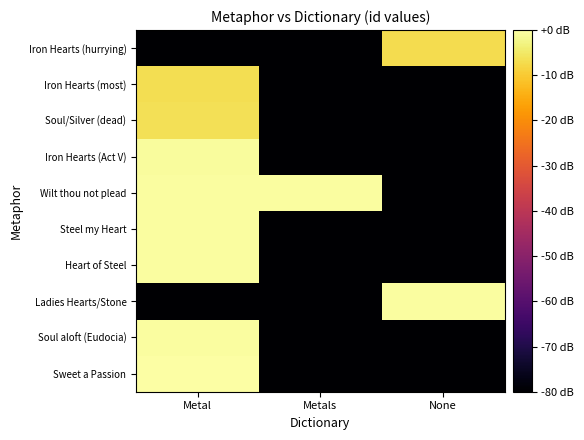

How many data points does each series have?

3